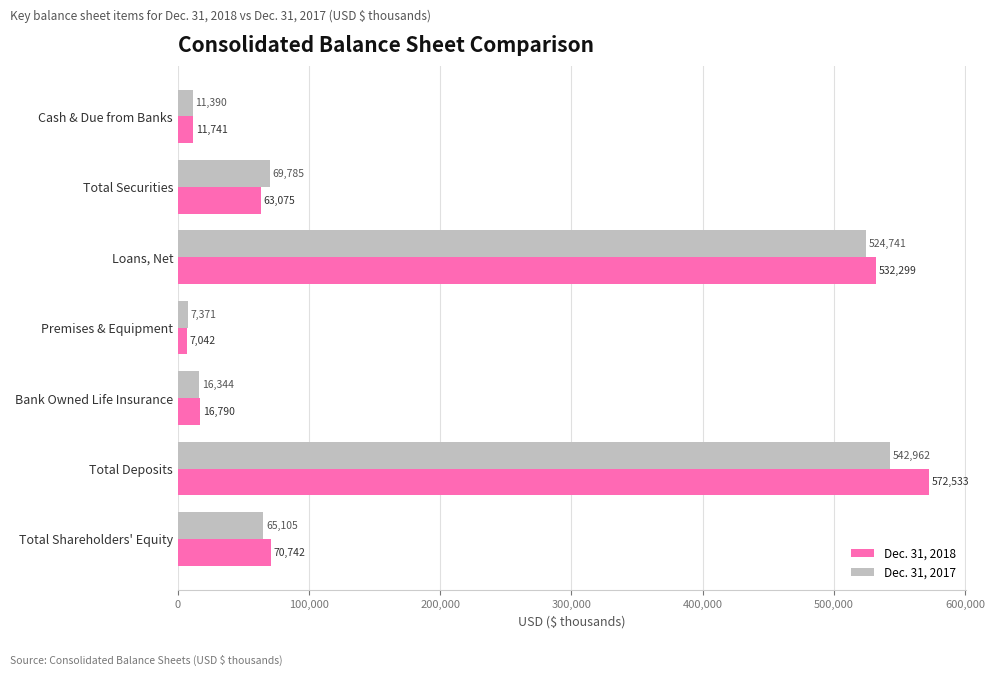

Which label corresponds to the smallest value in the chart?

Premises & Equipment